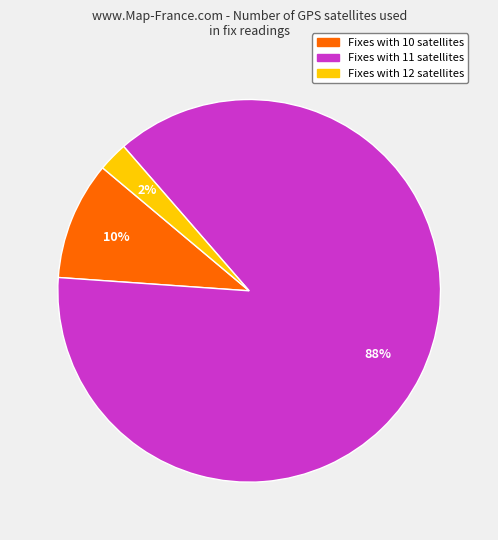

Does any single category account for the majority?

Yes